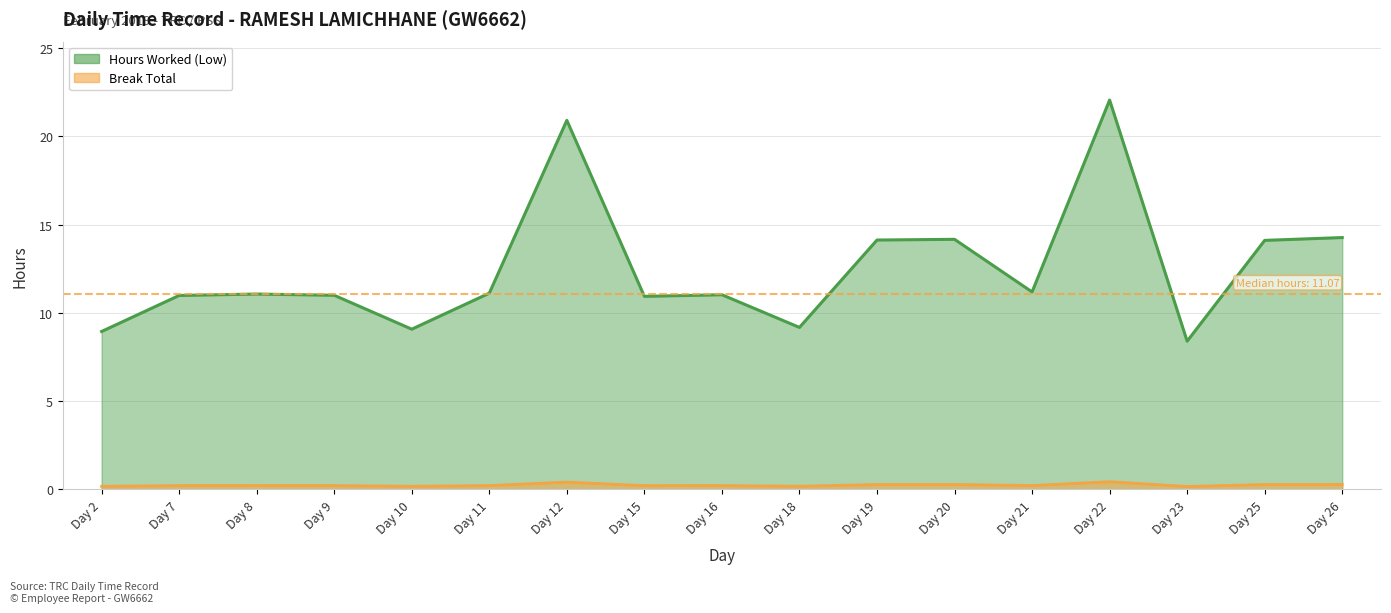

What is the change in value from Day 25 to Day 26?

+0.2